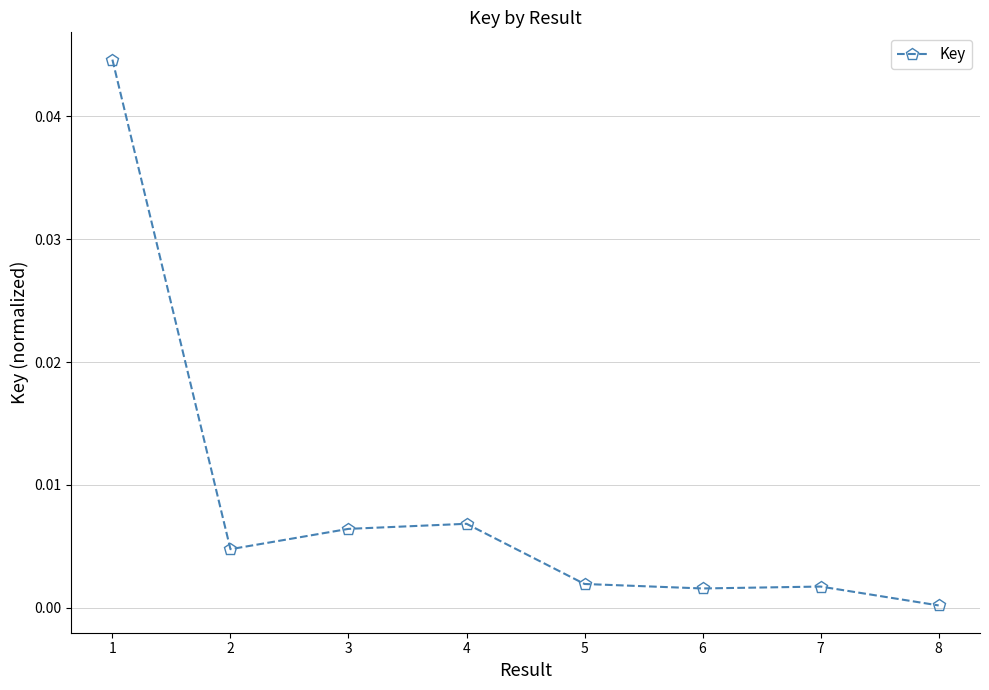

At which category does the data reach its first local valley?

2